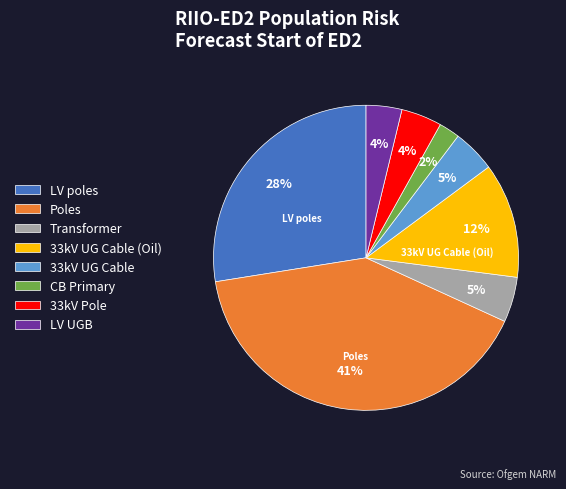

Is there a majority slice in this chart?

No